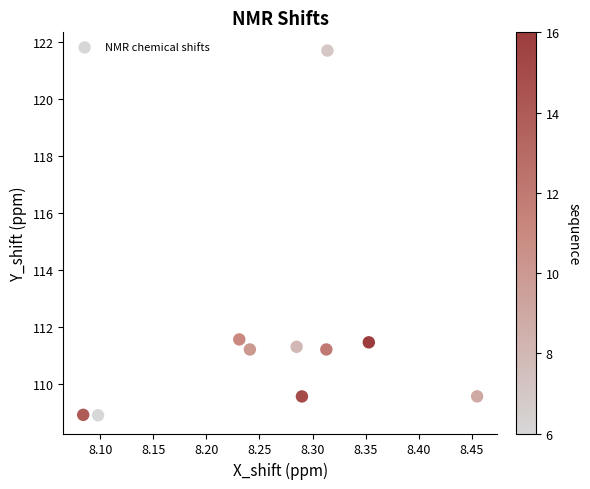

What is the average Y value?

111.5